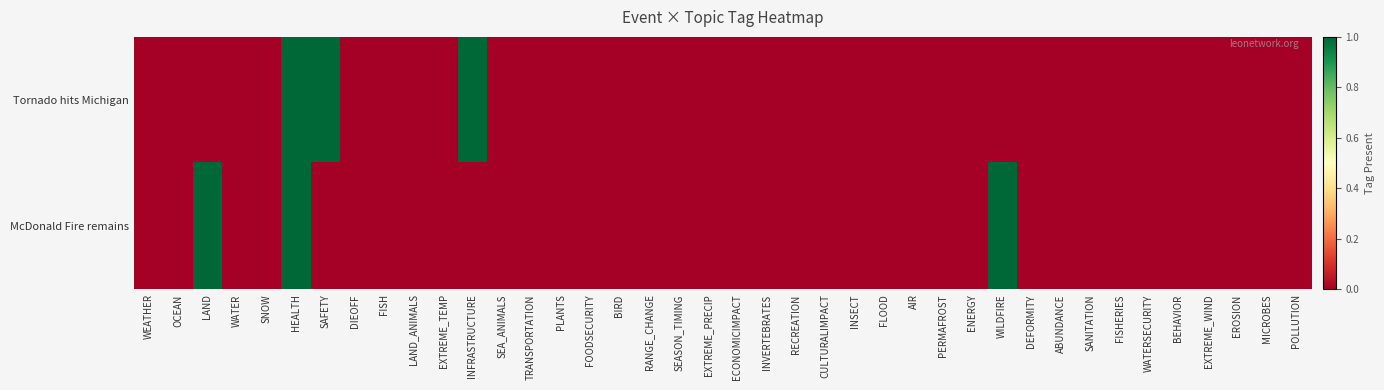

Reading left to right, extract all data points from this chart.

Tornado hits Michigan: WEATHER=0	OCEAN=0	LAND=0	WATER=0	SNOW=0	HEALTH=1	SAFETY=1	DIEOFF=0	FISH=0	LAND_ANIMALS=0	EXTREME_TEMP=0	INFRASTRUCTURE=1	SEA_ANIMALS=0	TRANSPORTATION=0	PLANTS=0	FOODSECURITY=0	BIRD=0	RANGE_CHANGE=0	SEASON_TIMING=0	EXTREME_PRECIP=0	ECONOMICIMPACT=0	INVERTEBRATES=0	RECREATION=0	CULTURALIMPACT=0	INSECT=0	FLOOD=0	AIR=0	PERMAFROST=0	ENERGY=0	WILDFIRE=0	DEFORMITY=0	ABUNDANCE=0	SANITATION=0	FISHERIES=0	WATERSECURITY=0	BEHAVIOR=0	EXTREME_WIND=0	EROSION=0	MICROBES=0	POLLUTION=0
McDonald Fire remains: WEATHER=0	OCEAN=0	LAND=1	WATER=0	SNOW=0	HEALTH=1	SAFETY=0	DIEOFF=0	FISH=0	LAND_ANIMALS=0	EXTREME_TEMP=0	INFRASTRUCTURE=0	SEA_ANIMALS=0	TRANSPORTATION=0	PLANTS=0	FOODSECURITY=0	BIRD=0	RANGE_CHANGE=0	SEASON_TIMING=0	EXTREME_PRECIP=0	ECONOMICIMPACT=0	INVERTEBRATES=0	RECREATION=0	CULTURALIMPACT=0	INSECT=0	FLOOD=0	AIR=0	PERMAFROST=0	ENERGY=0	WILDFIRE=1	DEFORMITY=0	ABUNDANCE=0	SANITATION=0	FISHERIES=0	WATERSECURITY=0	BEHAVIOR=0	EXTREME_WIND=0	EROSION=0	MICROBES=0	POLLUTION=0